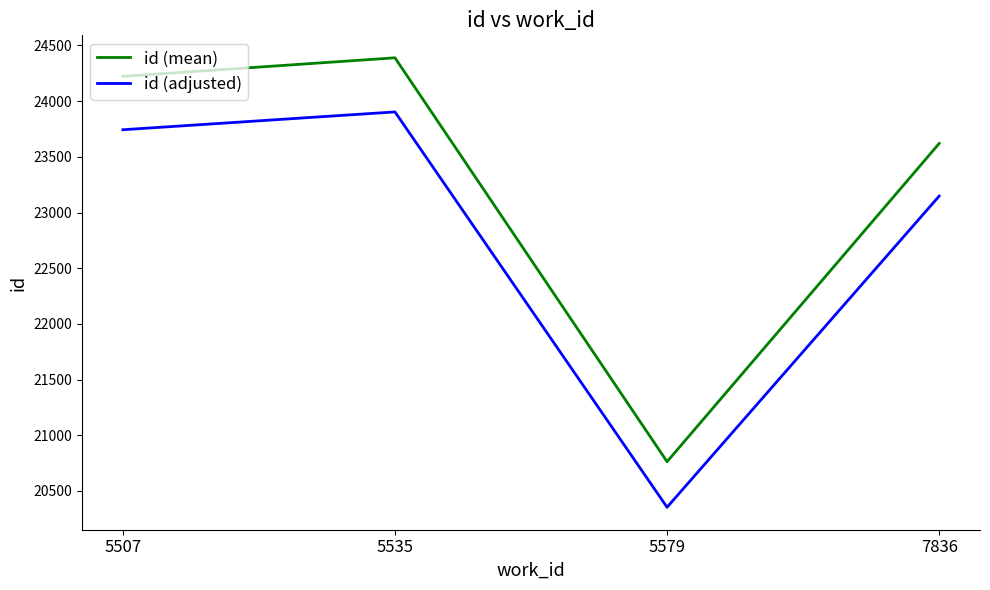

Between 5507 and 7836, which series saw the biggest shift?

id (mean)